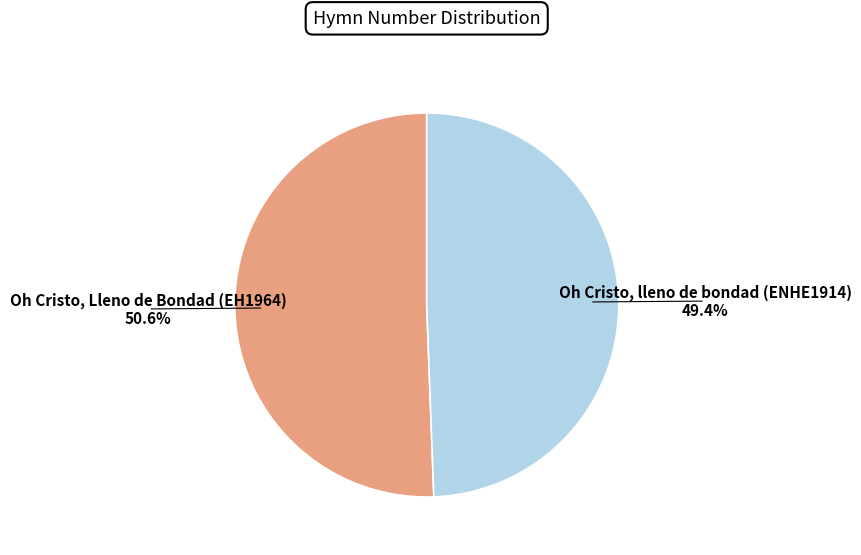

To the nearest percent, what is the average slice percentage?

50%